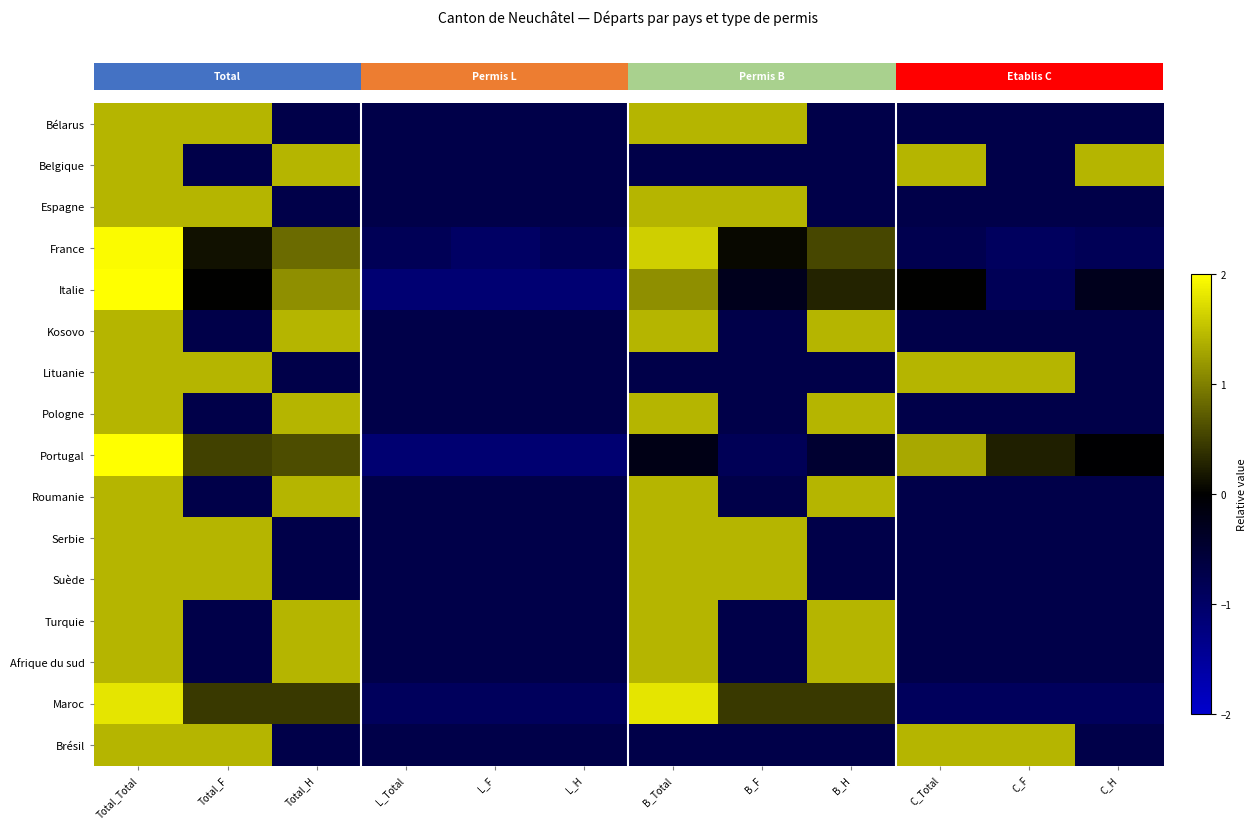

How many distinct data groups are displayed?

16